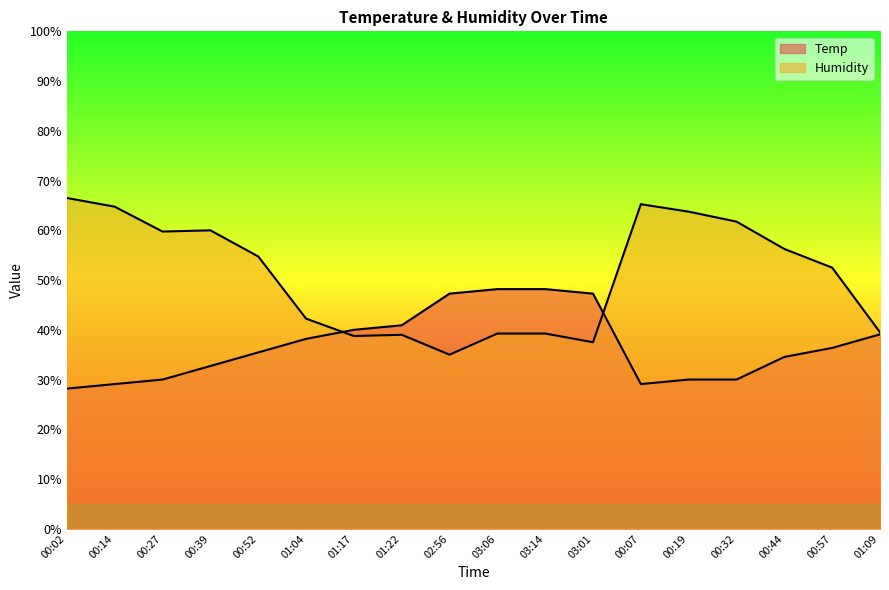

What are all the series names shown in the legend?

Temp, Humidity